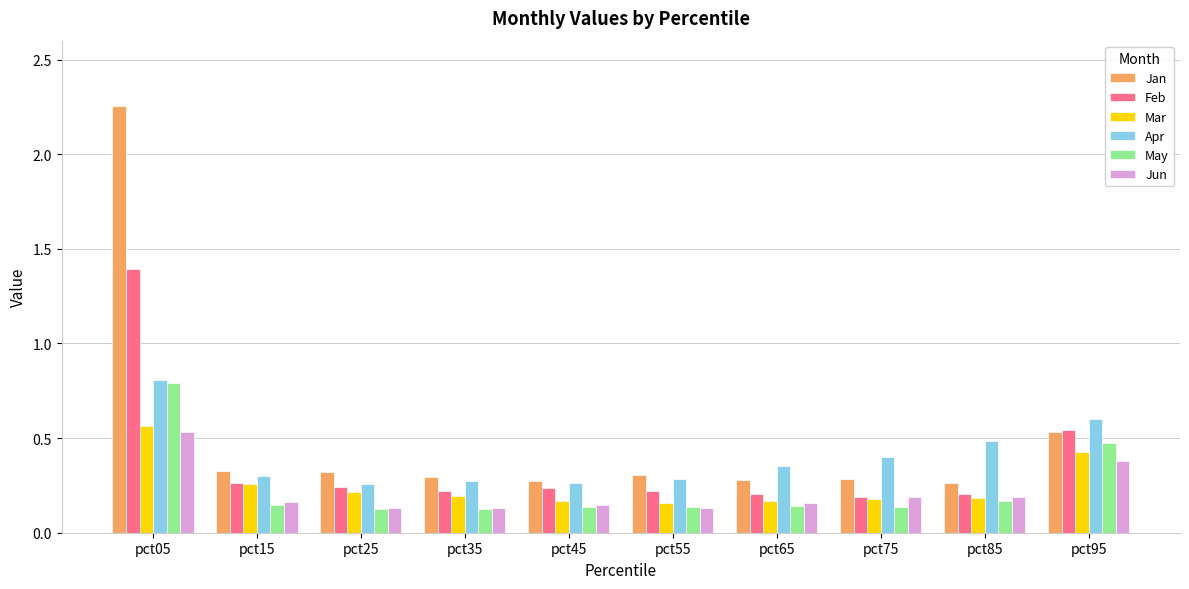

The Feb series shows 0.2 at pct25. True or false?

True